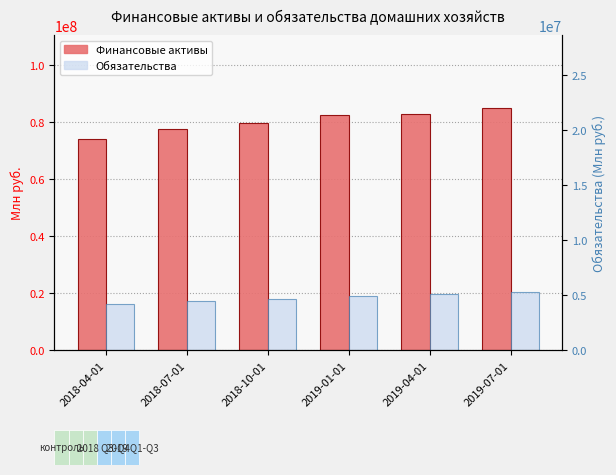

Which has a higher value, 2019-04-01 or 2019-01-01?

2019-04-01